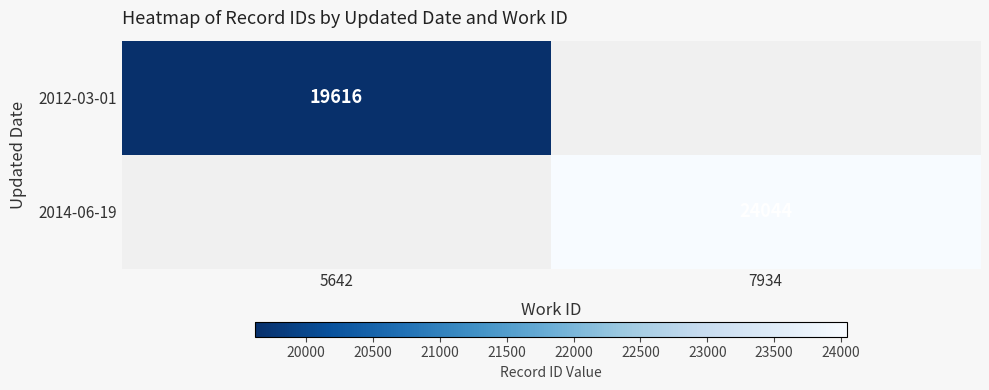

True or false: 2014-06-19 has a value of 24044 at 7934.

True